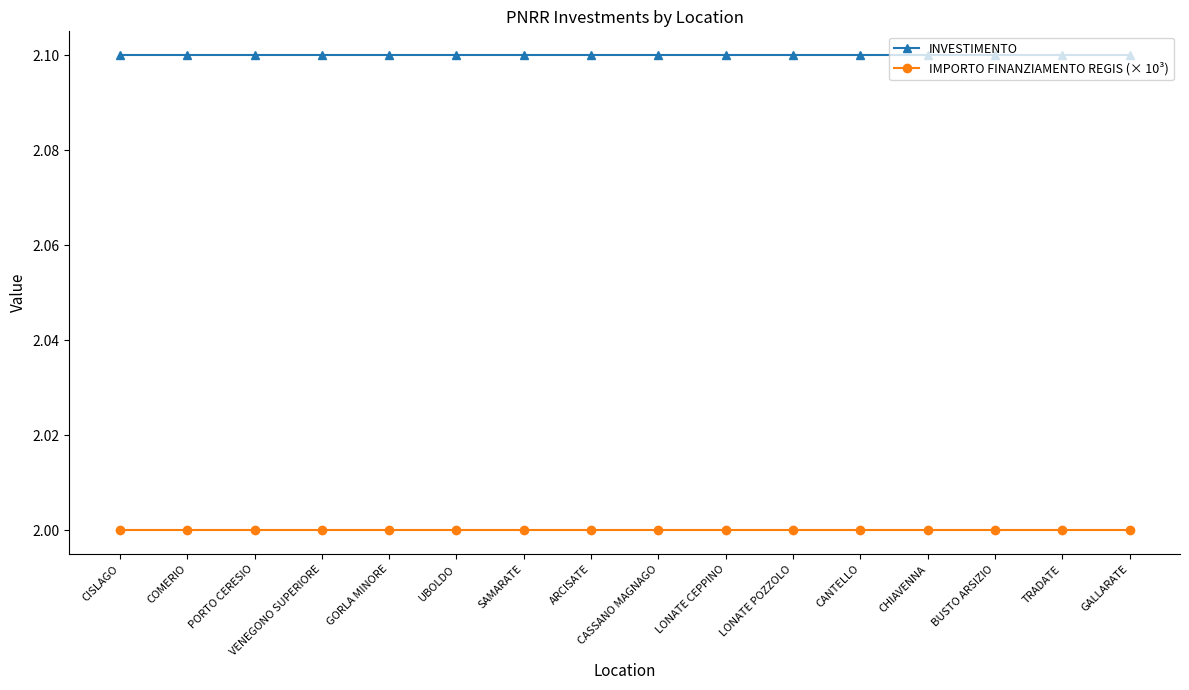

Is it true that INVESTIMENTO equals 0.5 at COMERIO?

False